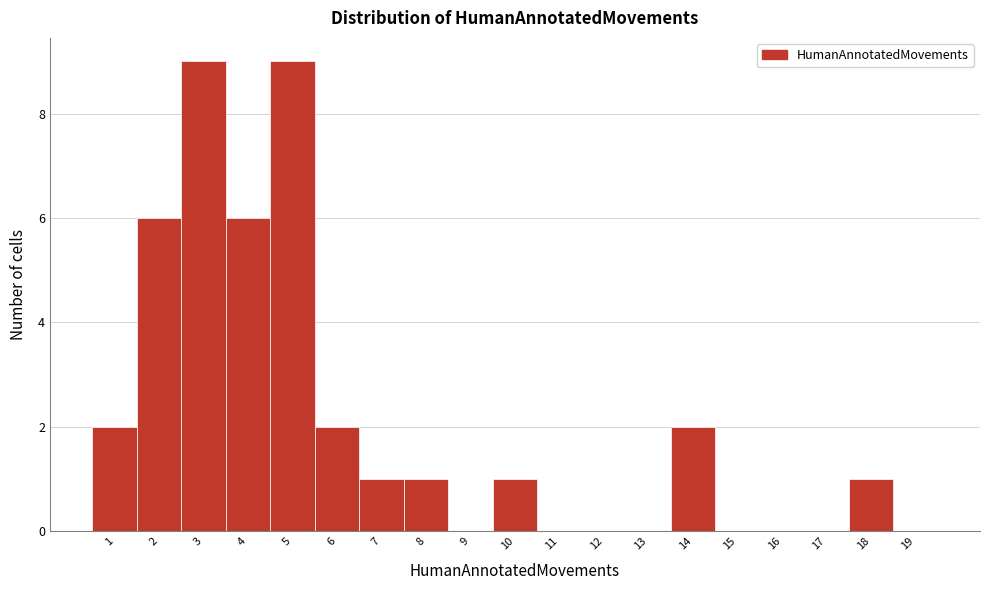

Reading left to right, transcribe all the data shown in this chart.

1=2	2=6	3=9	4=6	5=9	6=2	7=1	8=1	9=0	10=1	11=0	12=0	13=0	14=2	15=0	16=0	17=0	18=1	19=0